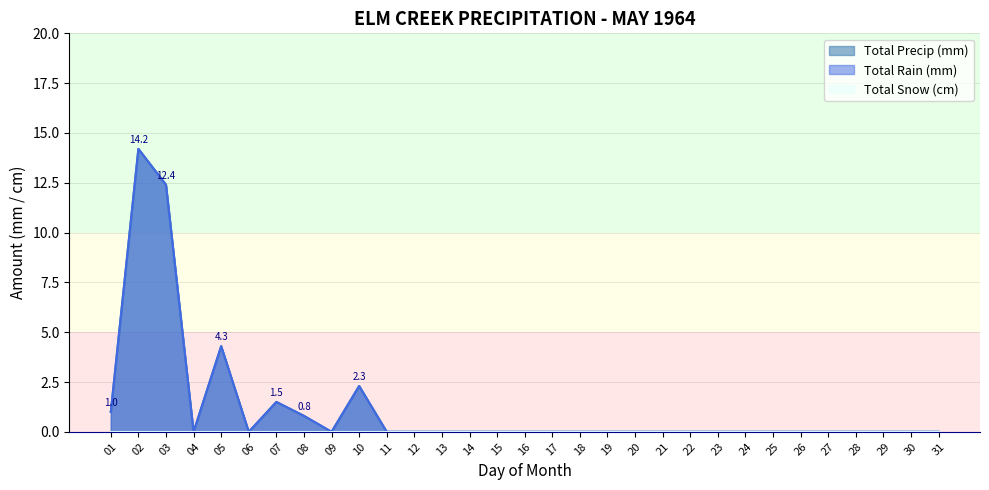

What is the maximum value shown in the chart?

14.2